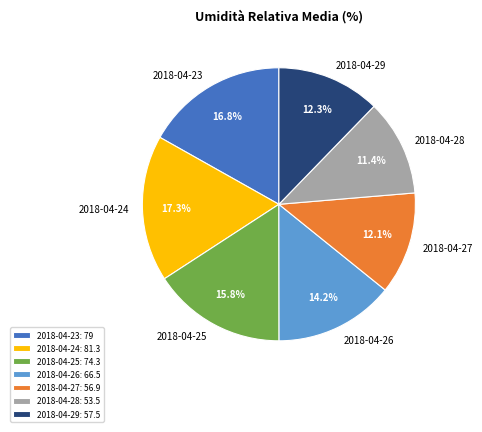

What is the ratio of the value at 2018-04-29 to the value at 2018-04-25?

0.8